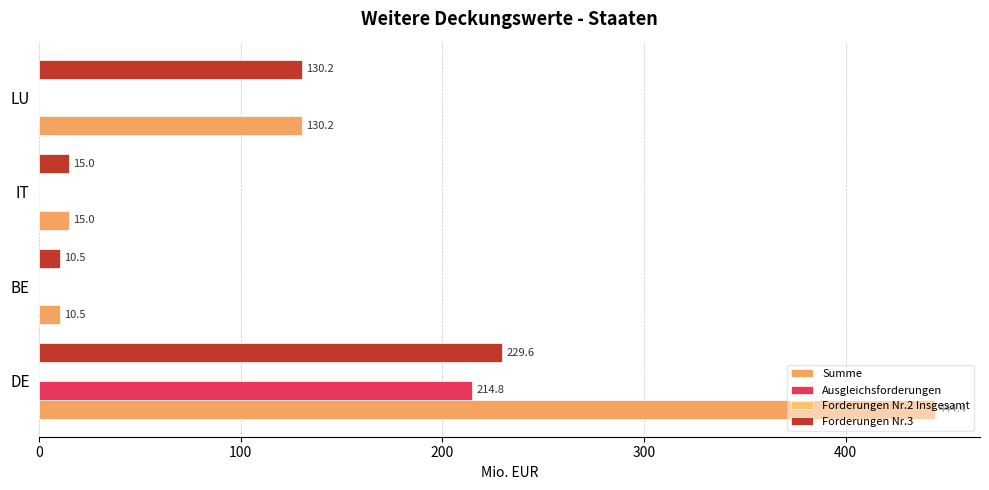

How many data points does each series have?

4